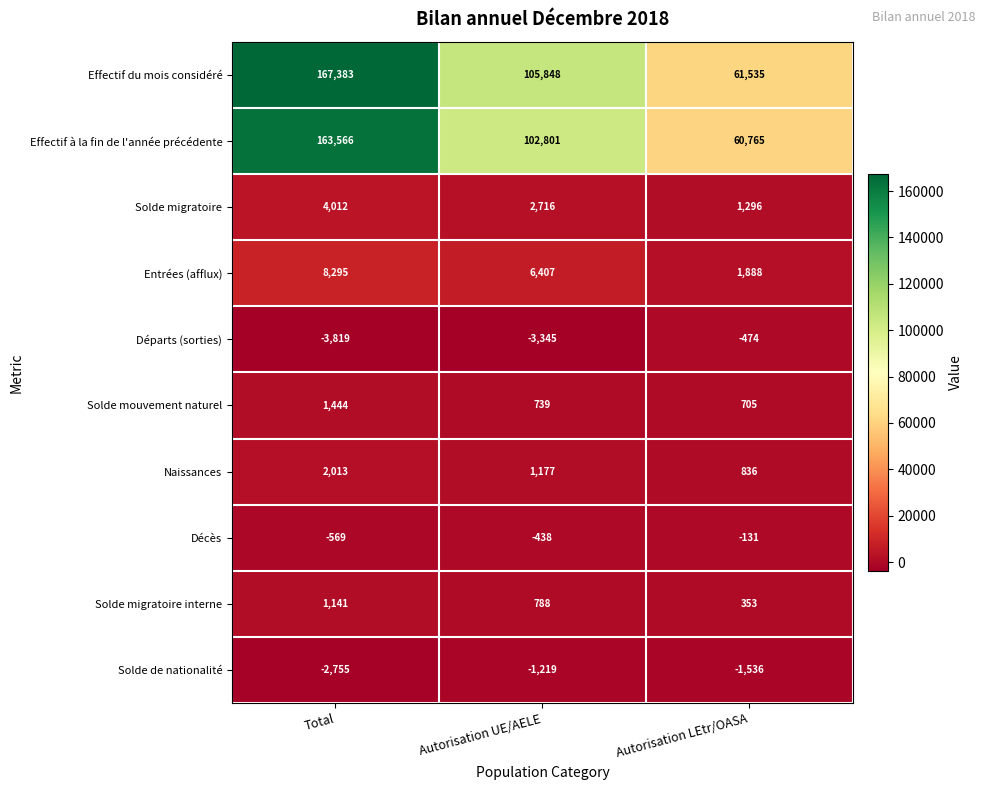

What is the smallest value displayed?

-3819